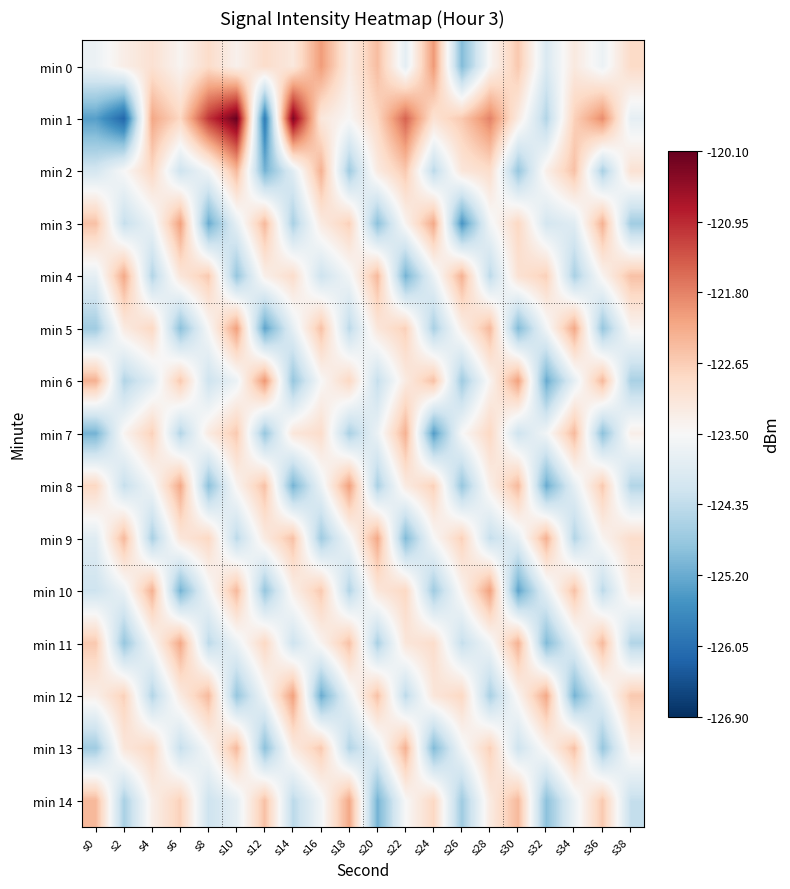

What is the greatest value displayed?

-120.1